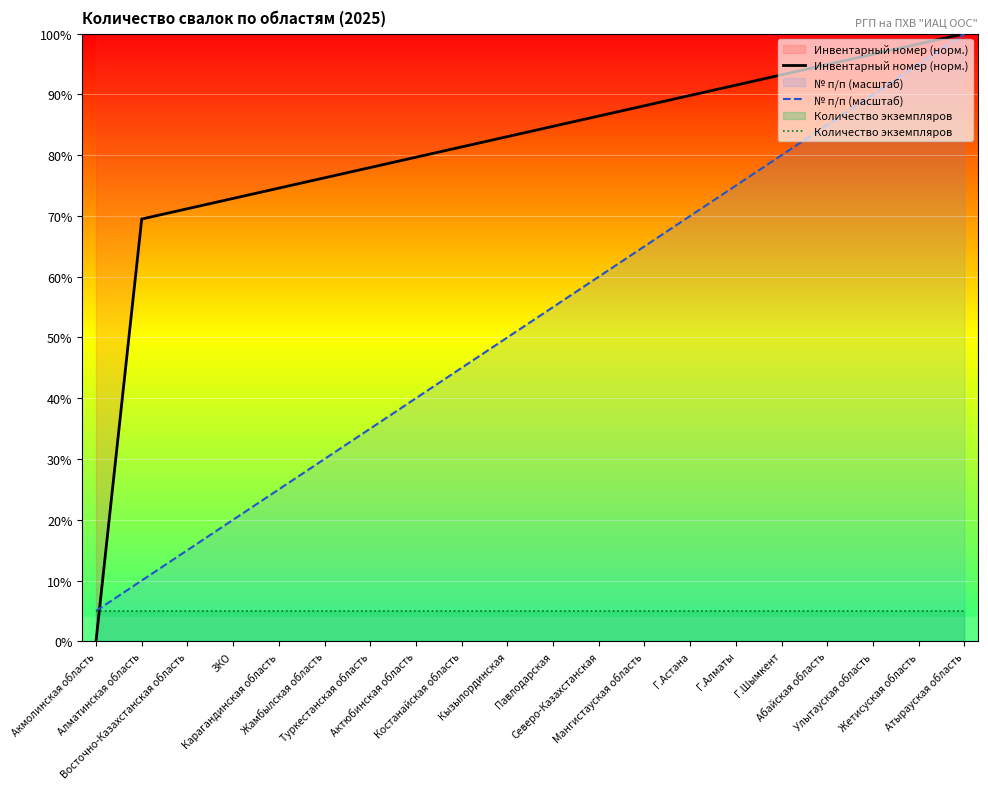

At which label does Количество экземпляров reach its peak?

Акмолинская область